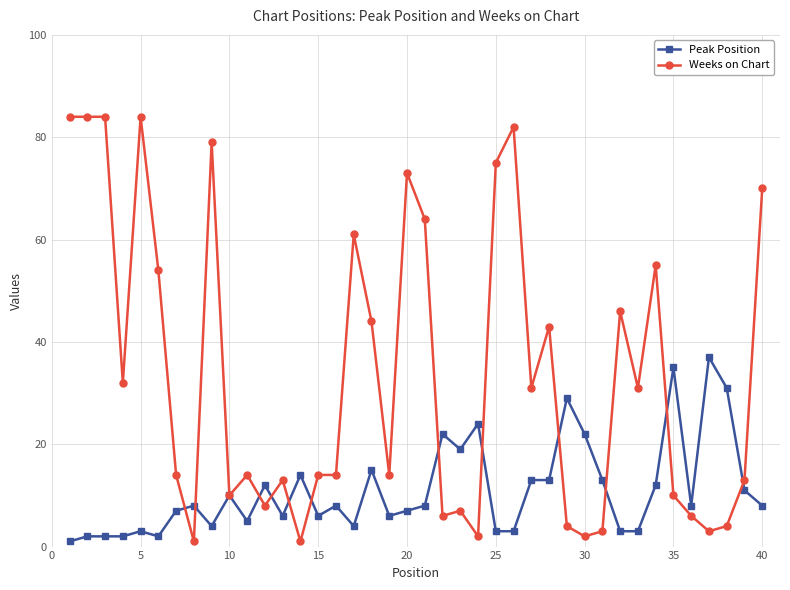

True or false: Weeks on Chart has more than 0 points higher than both neighbors.

True